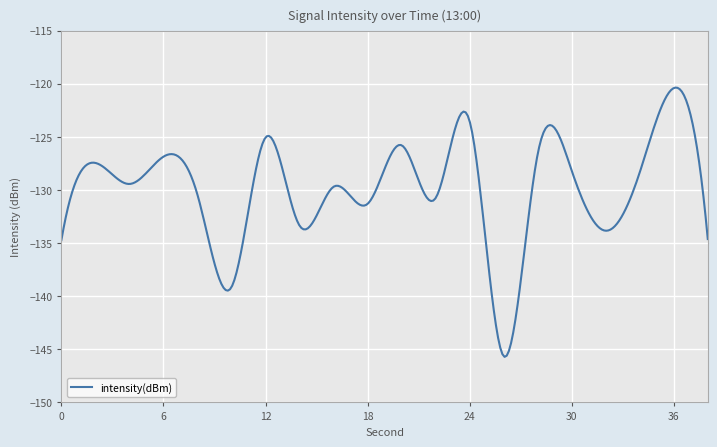

What is the smallest value displayed?

-145.7